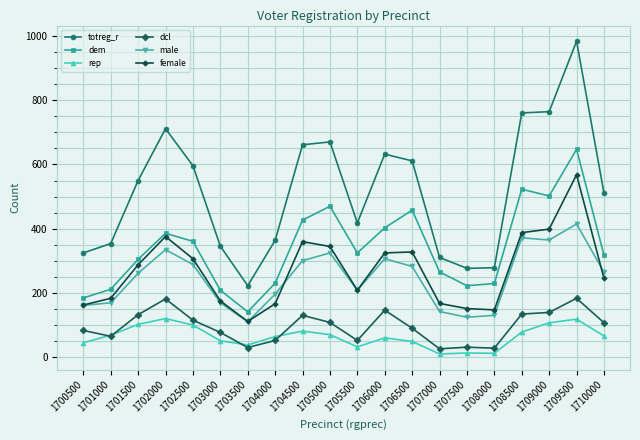

What is the total value across all series at 1705500?

1247